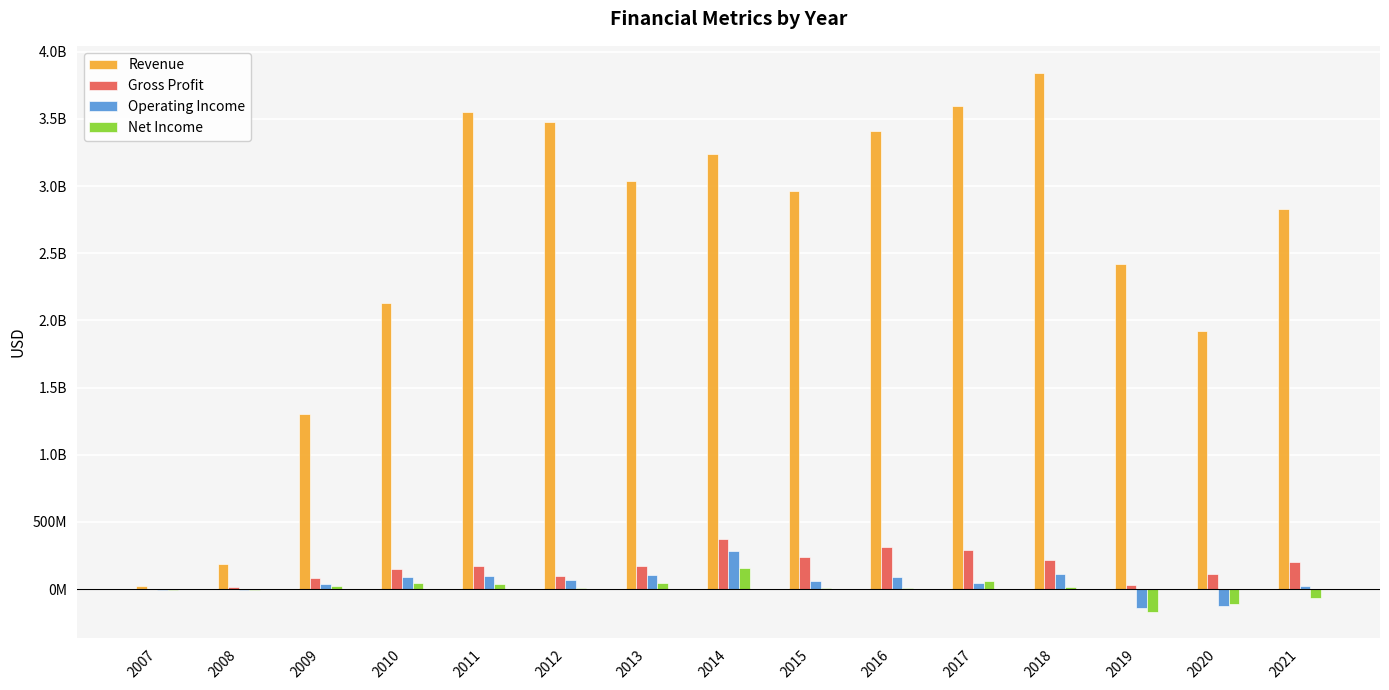

Are the bars horizontal?

No